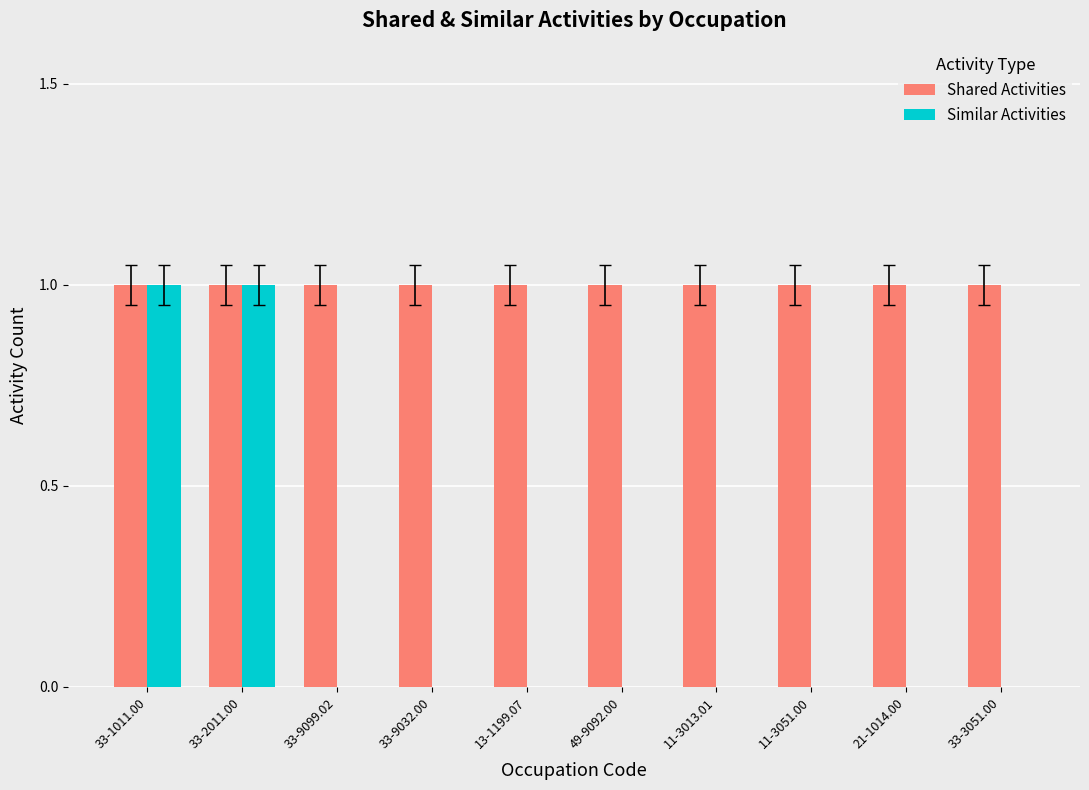

Is it true that Shared Activities equals 1 at 33-2011.00?

True